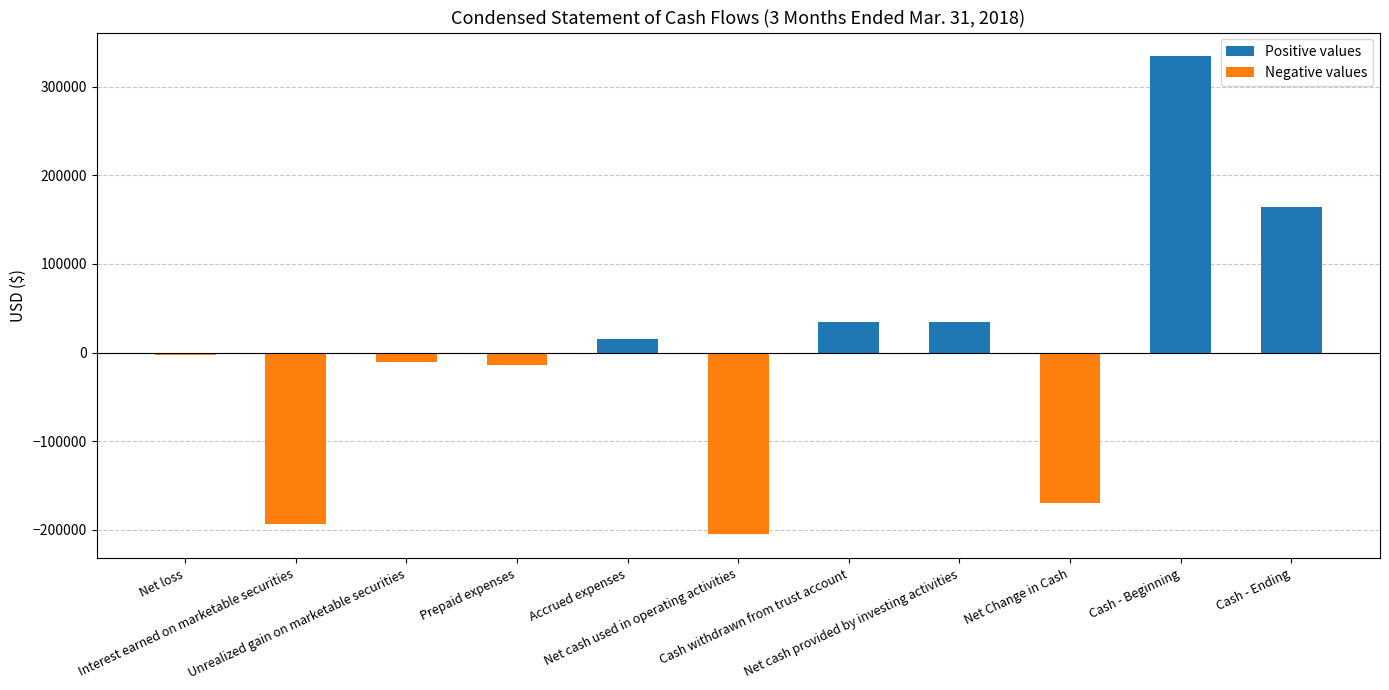

At which category does the chart reach its minimum across all series?

Net cash used in operating activities